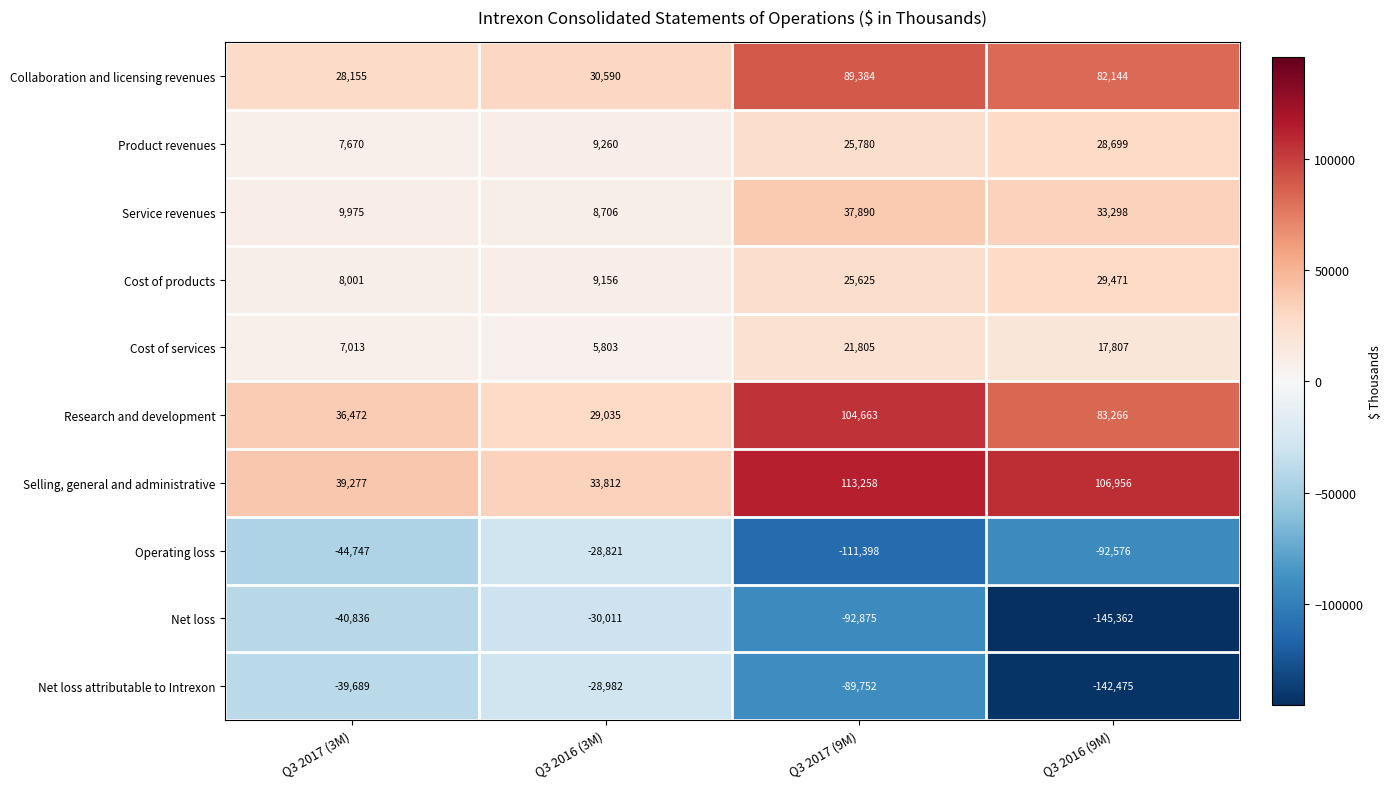

What is the smallest value displayed?

-145362